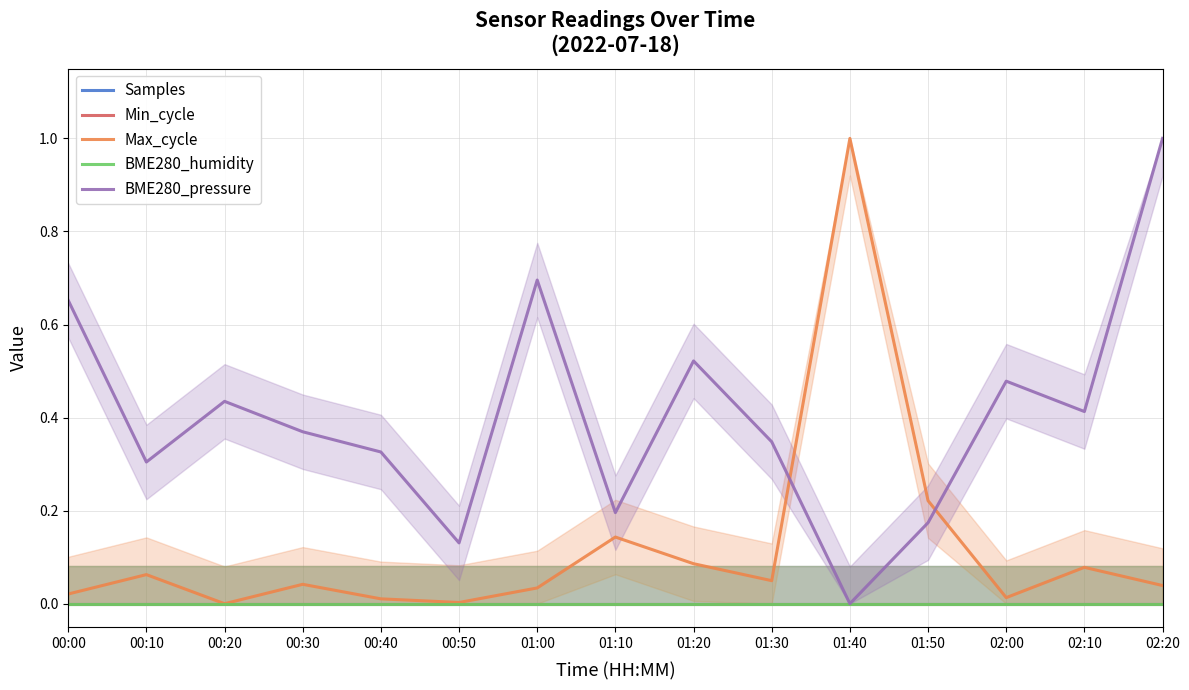

At how many categories does at least one series exceed 0?

15